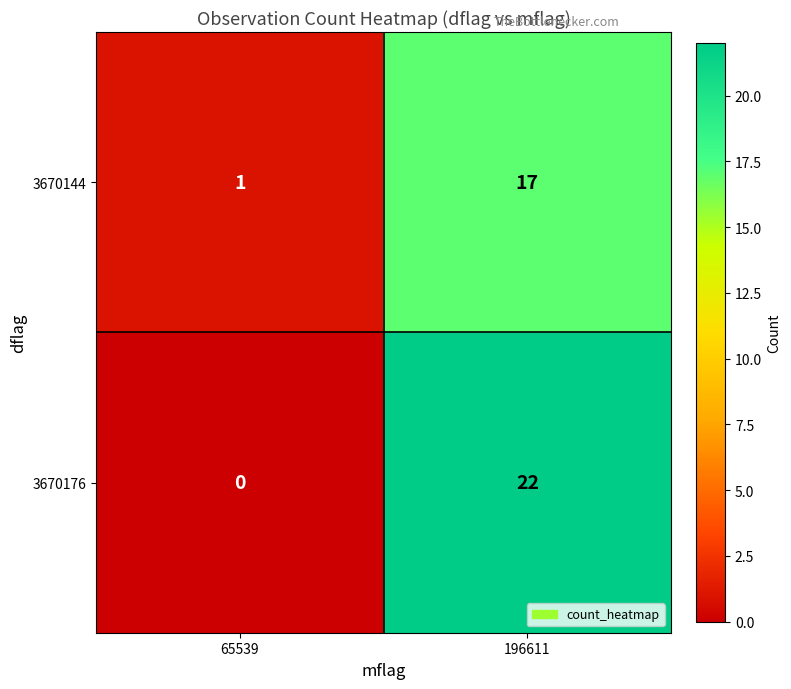

What is the sum of the 3670176 values at 196611 and 65539?

22